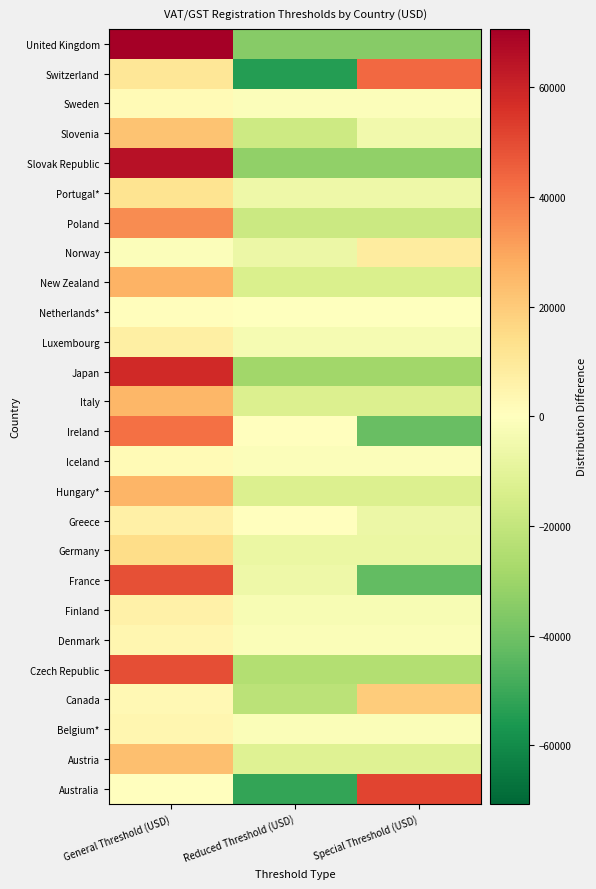

Which label corresponds to the smallest value in the chart?

Reduced Threshold (USD)